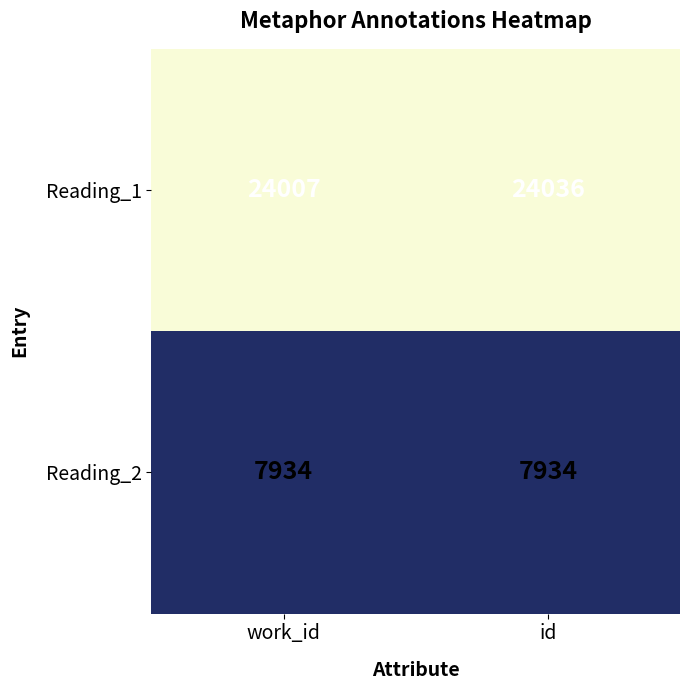

The value of Reading_1 at id is 24036. True or false?

True